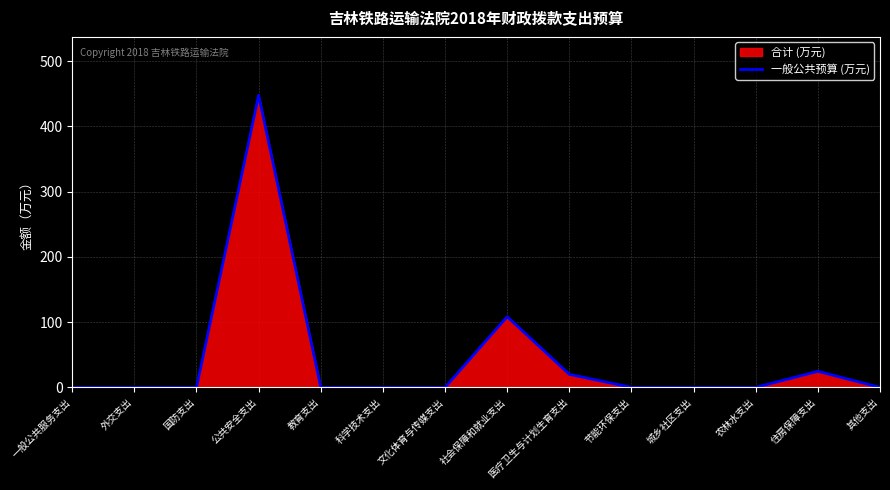

Which has a higher value, 外交支出 or 国防支出?

外交支出